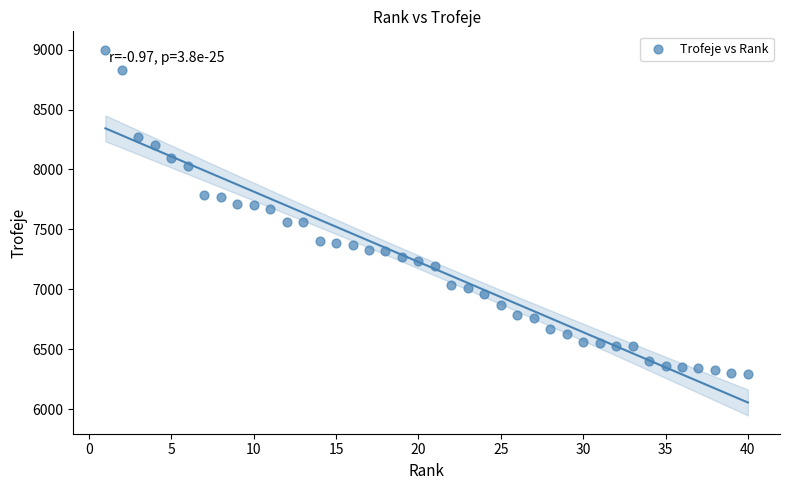

What is the range of Y values (max minus min)?

2704